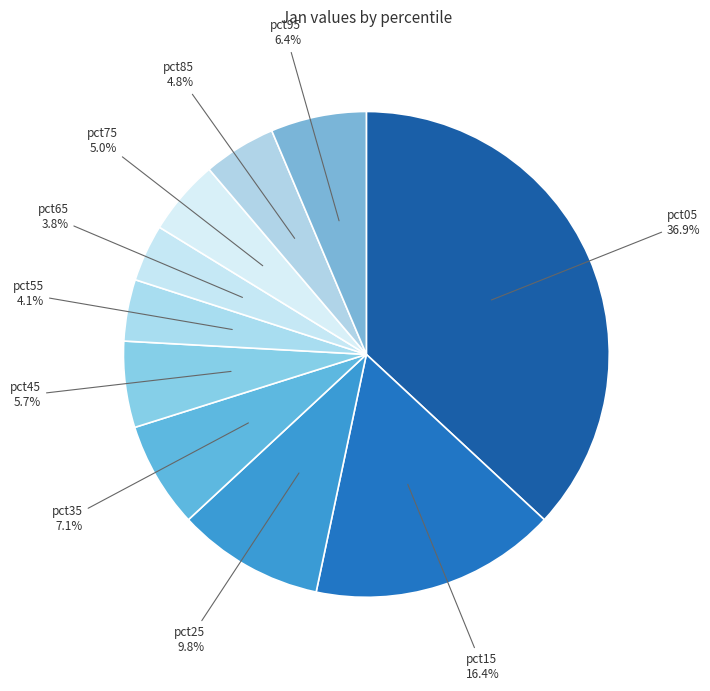

To the nearest percent, what is the difference between the largest and smallest slice percentages?

33%